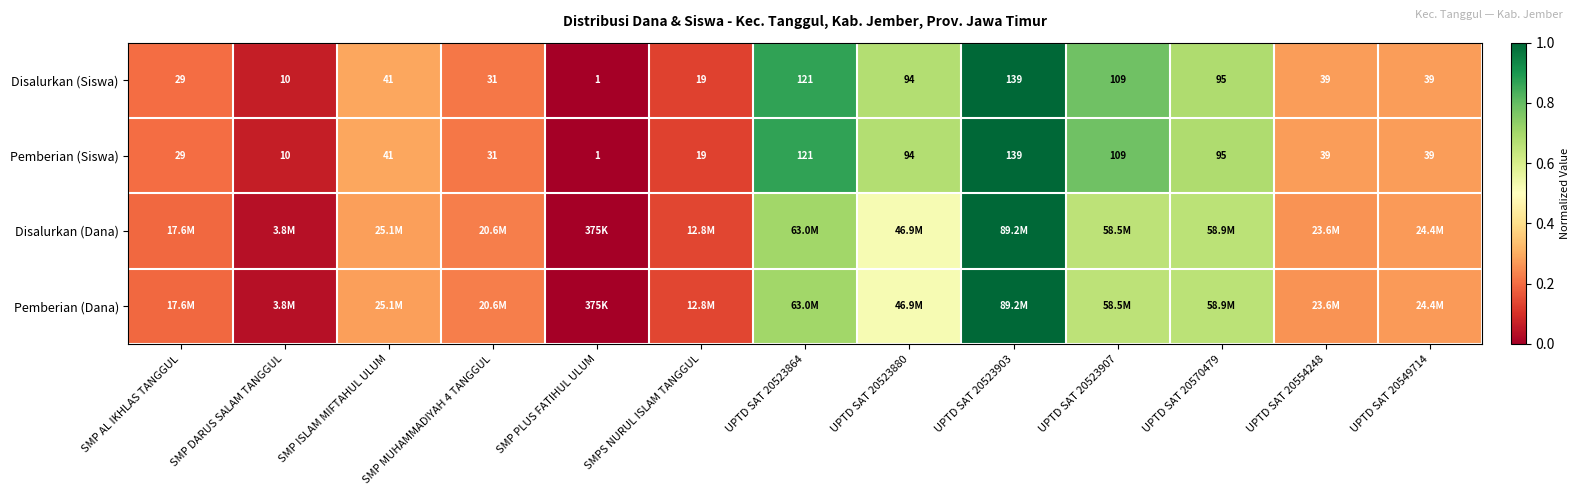

Where does the Disalurkan (Siswa) series first go above 39?

SMP ISLAM MIFTAHUL ULUM